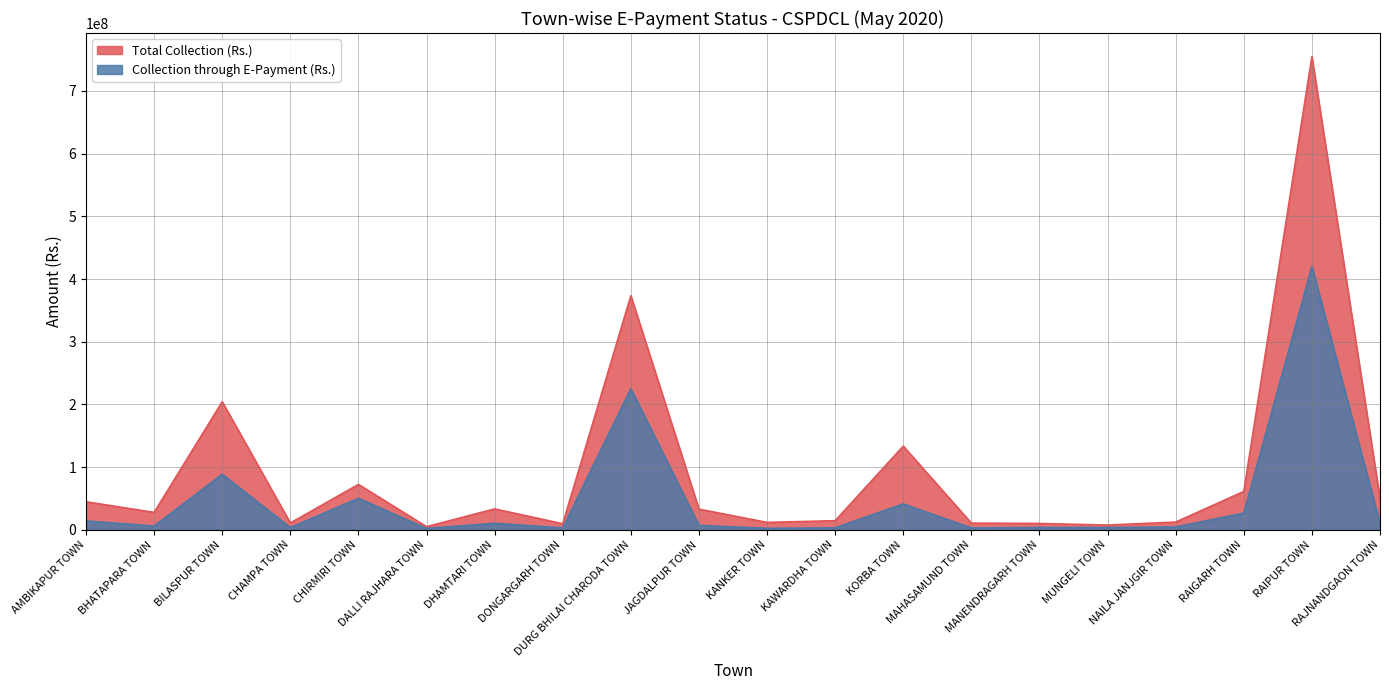

What is the sum of all Collection through E-Payment (Rs.) values?

929326213.8